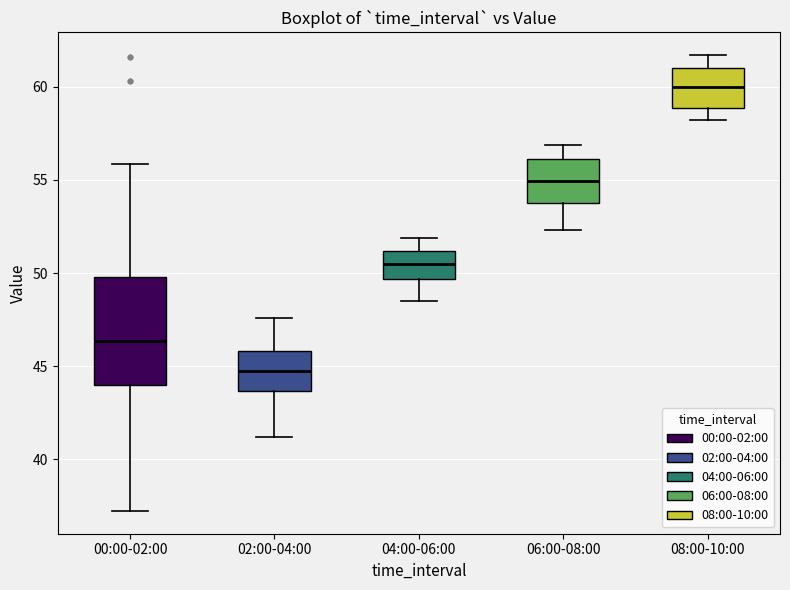

Reading left to right, read every box against the y-axis: the position of its median line, the range the box covers, and the ends of its whiskers. The values are not printed on the chart, so give them approximately, as read against the axis.

00:00-02:00: median 46.5, box 44.0 to 50.0, whiskers 37.0 to 56.0
02:00-04:00: median 45.0, box 43.5 to 46.0, whiskers 41.0 to 47.5
04:00-06:00: median 50.5, box 49.5 to 51.0, whiskers 48.5 to 52.0
06:00-08:00: median 55.0, box 54.0 to 56.0, whiskers 52.5 to 57.0
08:00-10:00: median 60.0, box 59.0 to 61.0, whiskers 58.0 to 61.5